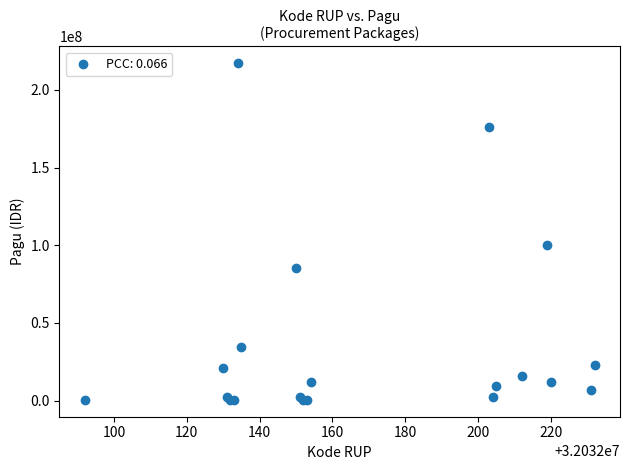

What Y value in the scatter plot is closest to 108800000?

99958000